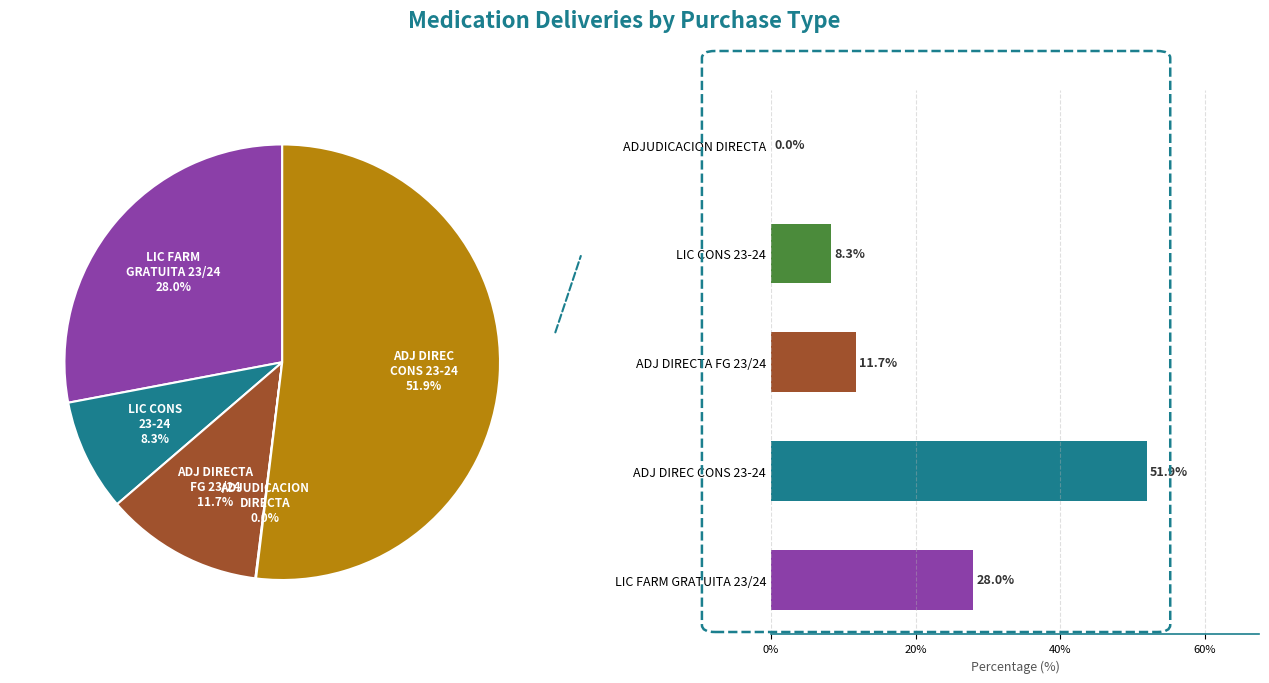

Is there a majority slice in this chart?

Yes